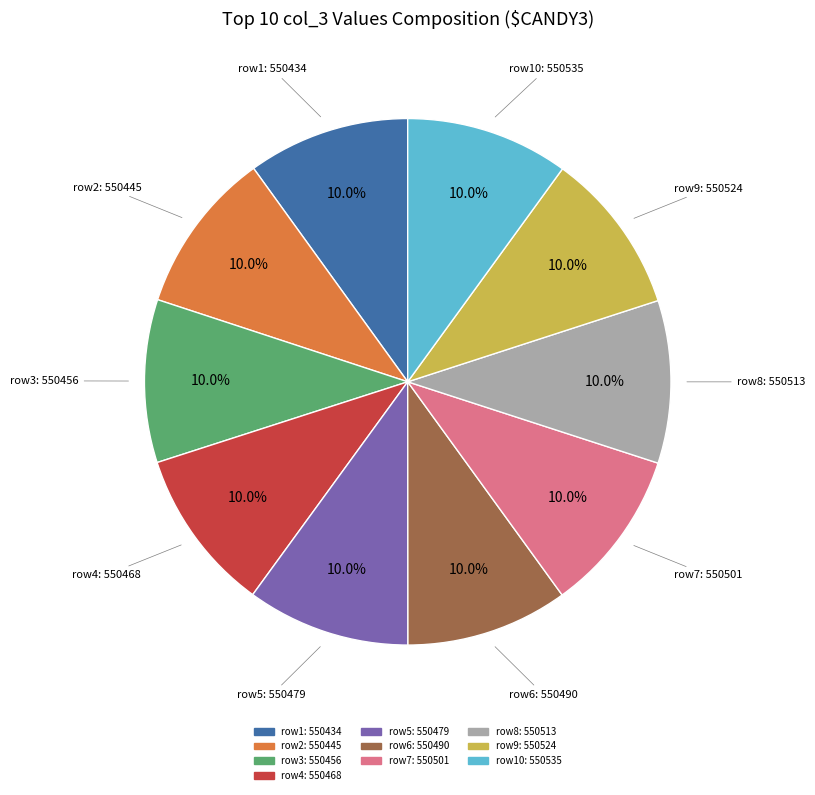

Does any single category account for the majority?

No